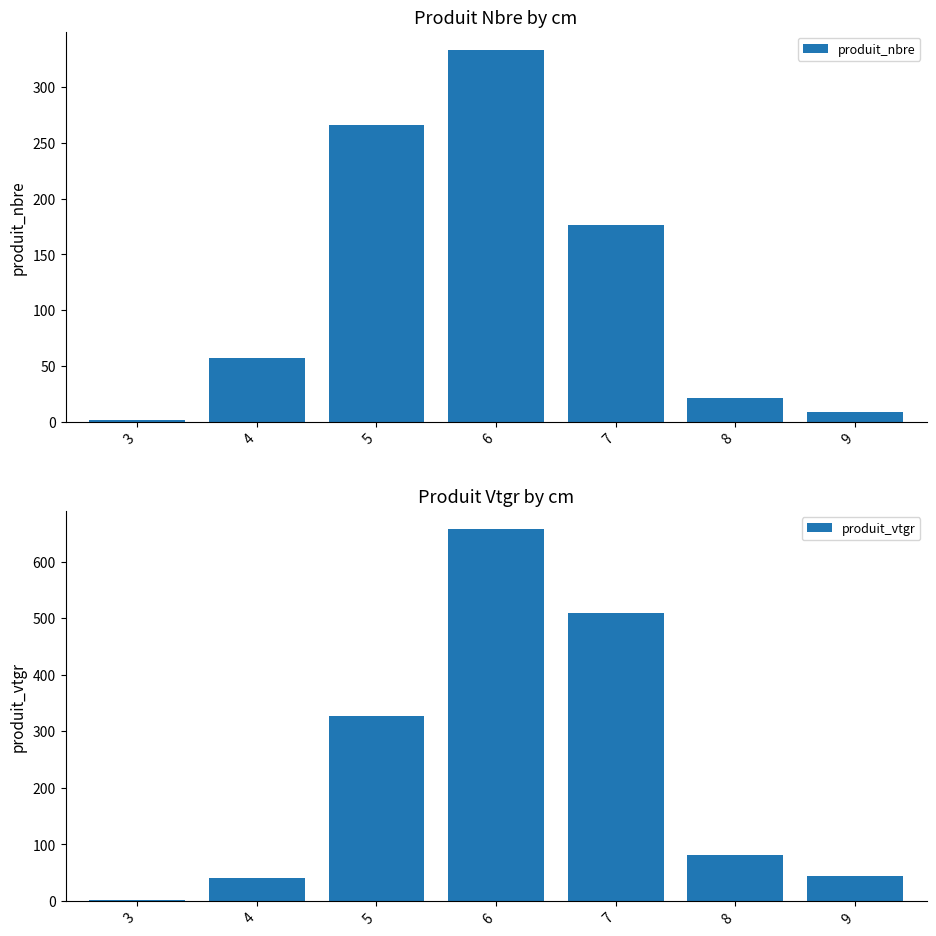

How many data points in produit_vtgr are above 81?

4